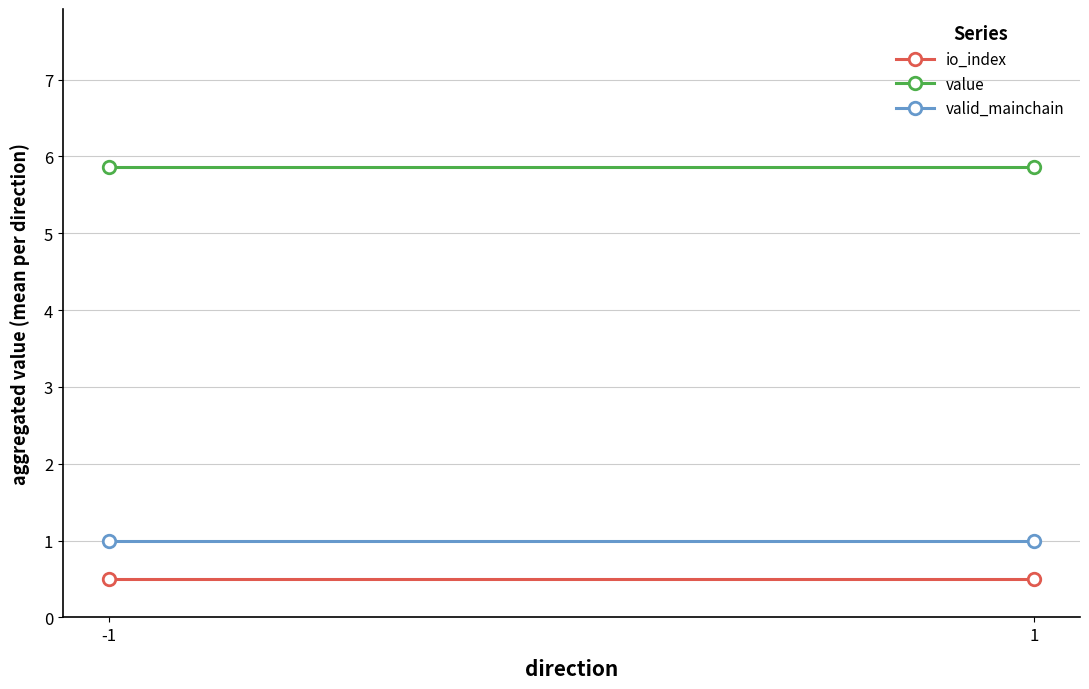

At which category does the chart reach its minimum across all series?

-1